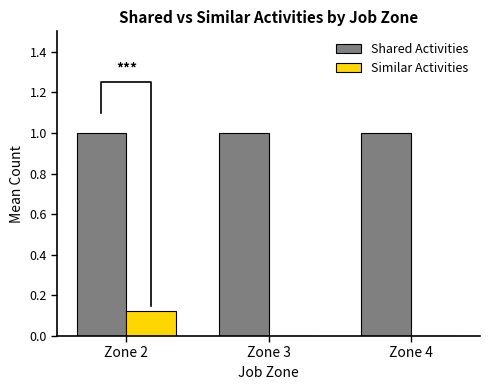

At which label is Similar Activities closest to 0?

Zone 3